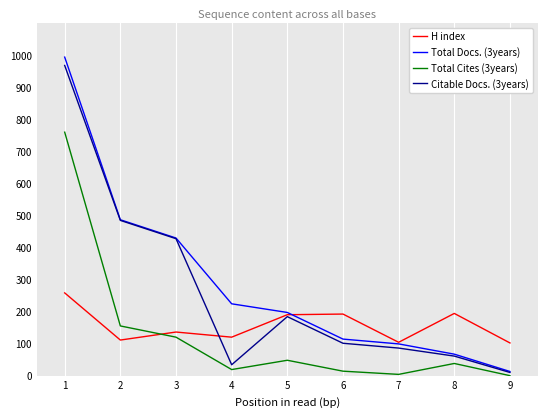

Which series has the largest range (max minus min)?

Total Docs. (3years)